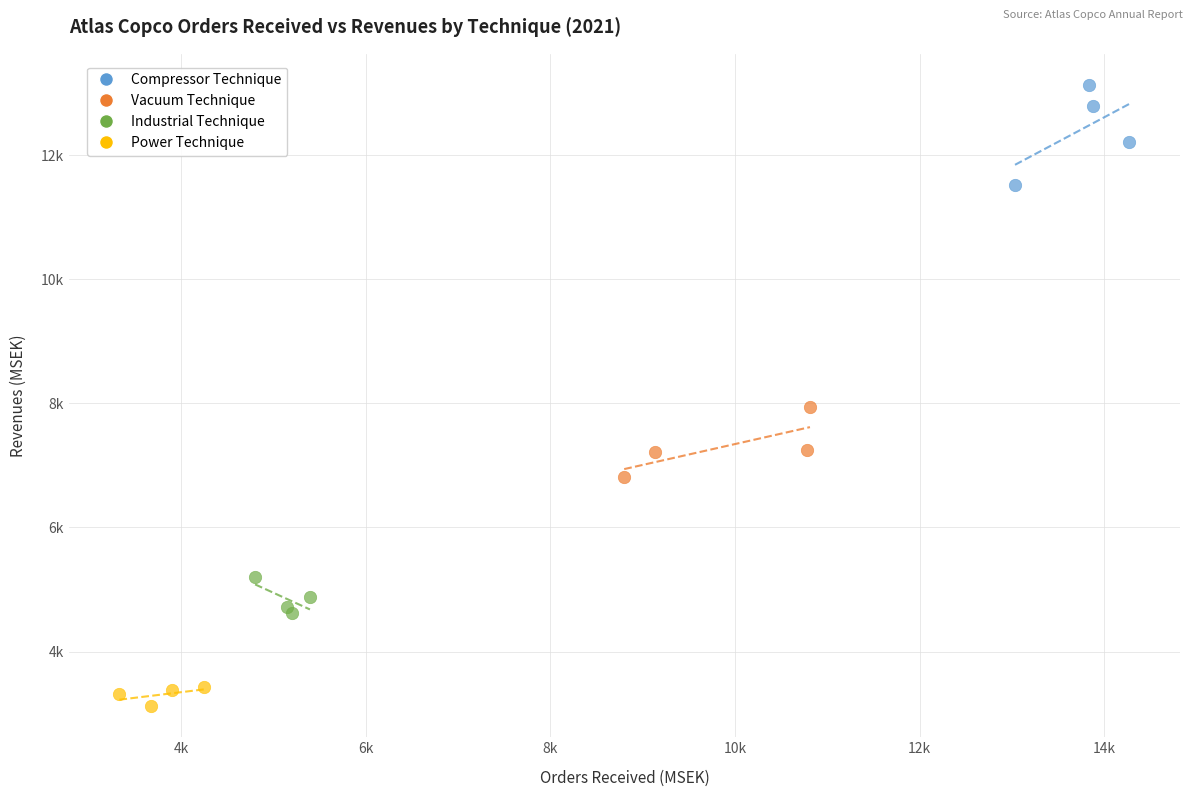

Which series reaches the maximum Y coordinate?

Compressor Technique